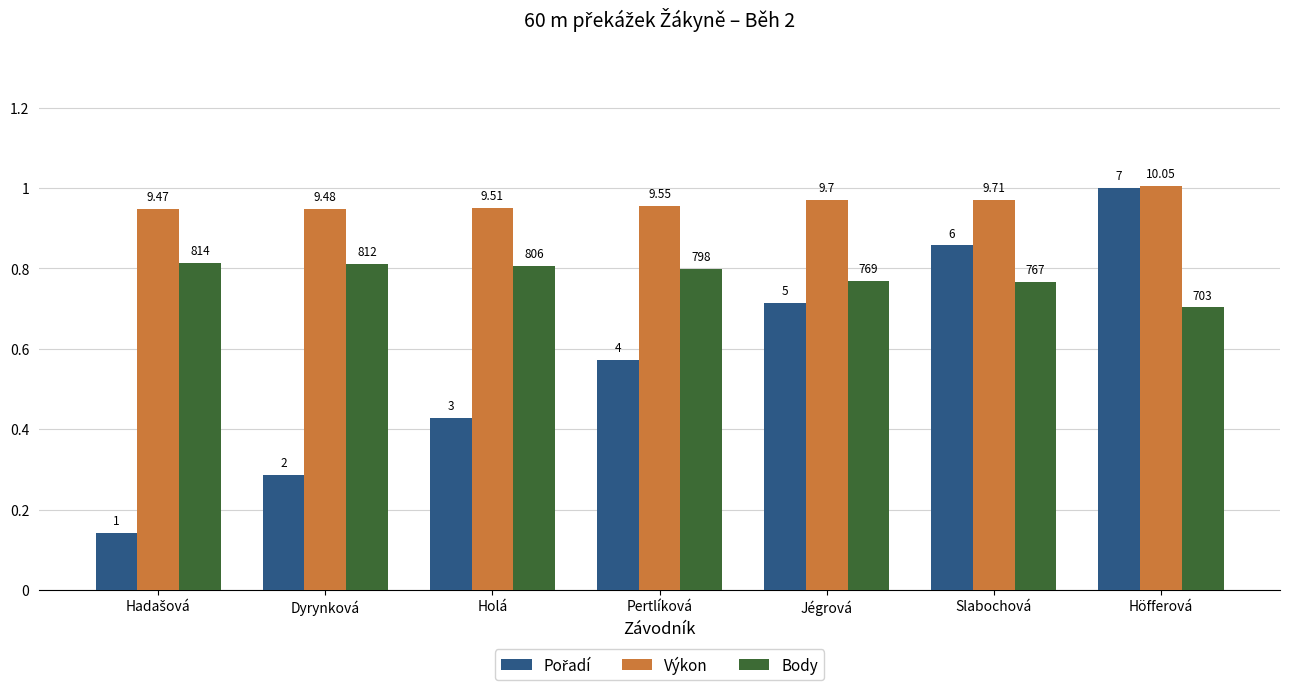

Rank the series by their average value, from lowest to highest.

Pořadí, Body, Výkon